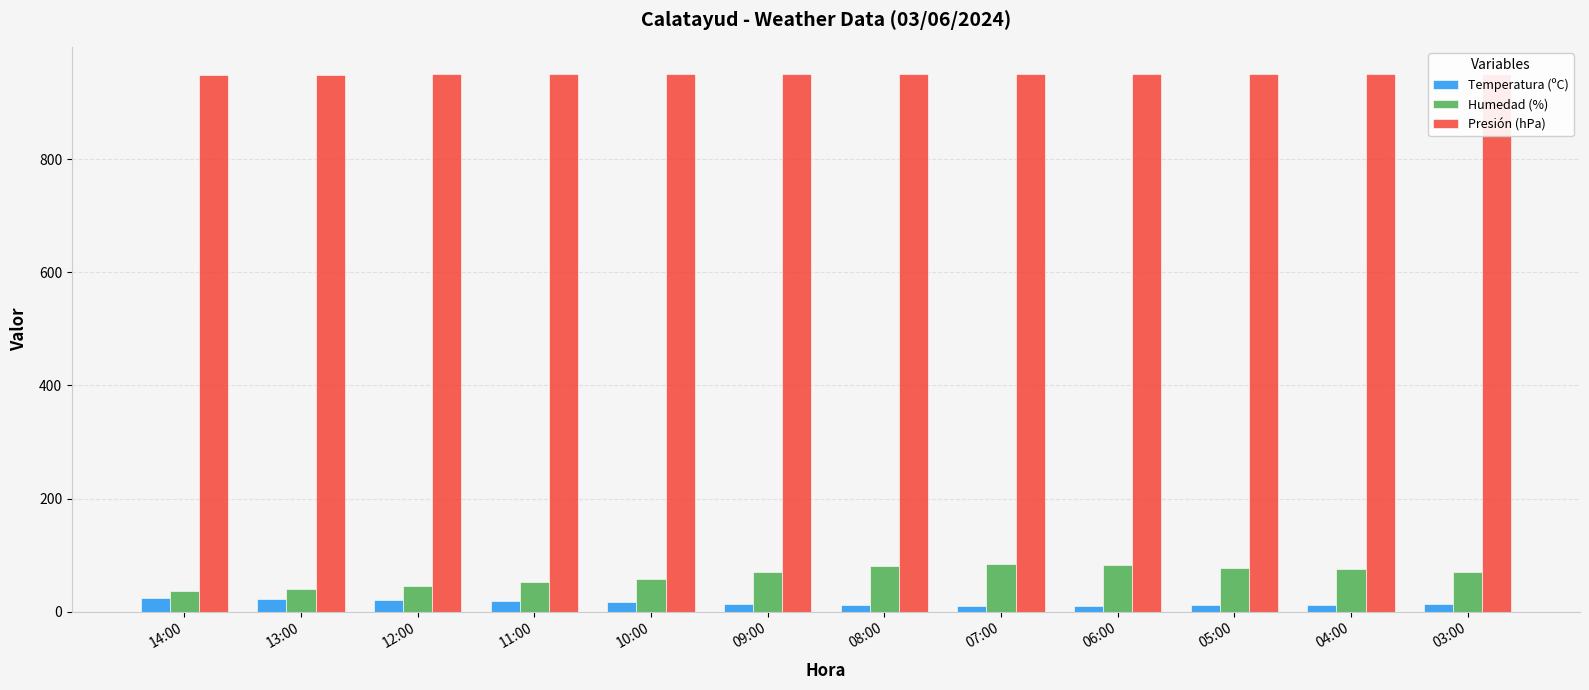

What is the greatest value displayed?

951.6